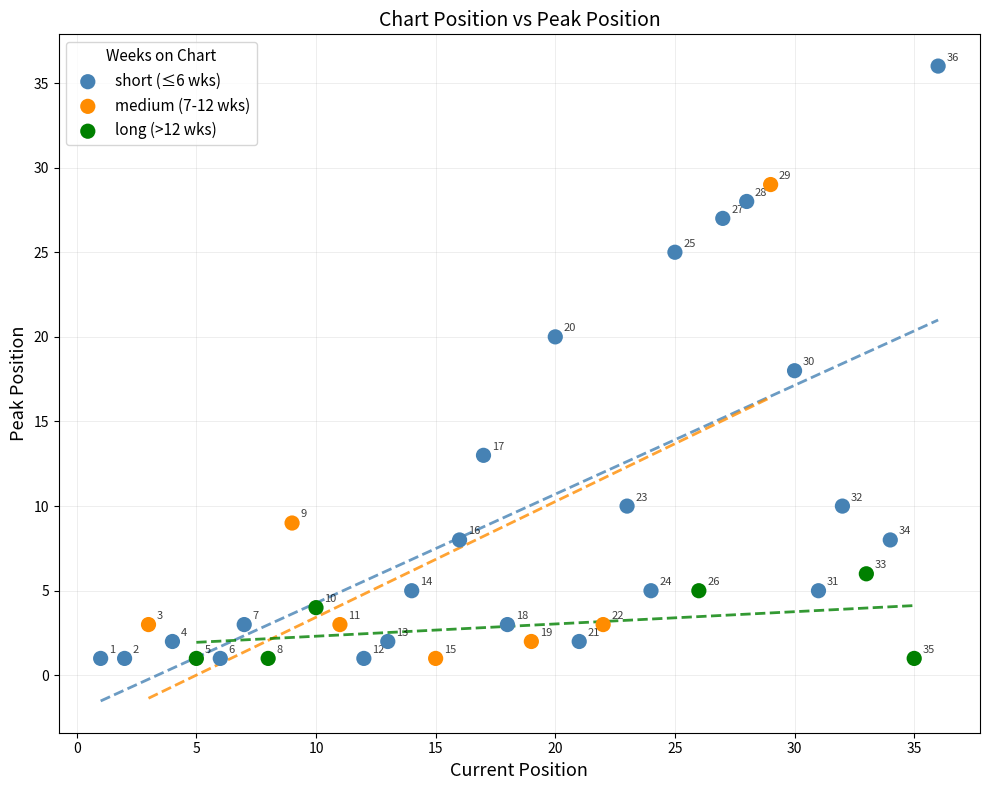

Which series has the widest spread of Y values?

short (≤6 wks)